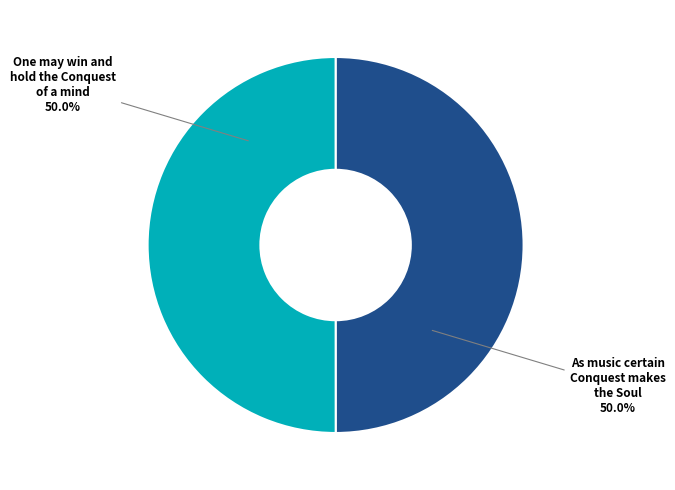

Combined, do As music certain Conquest makes the Soul and One may win and hold the Conquest of a mind account for over 50%?

Yes